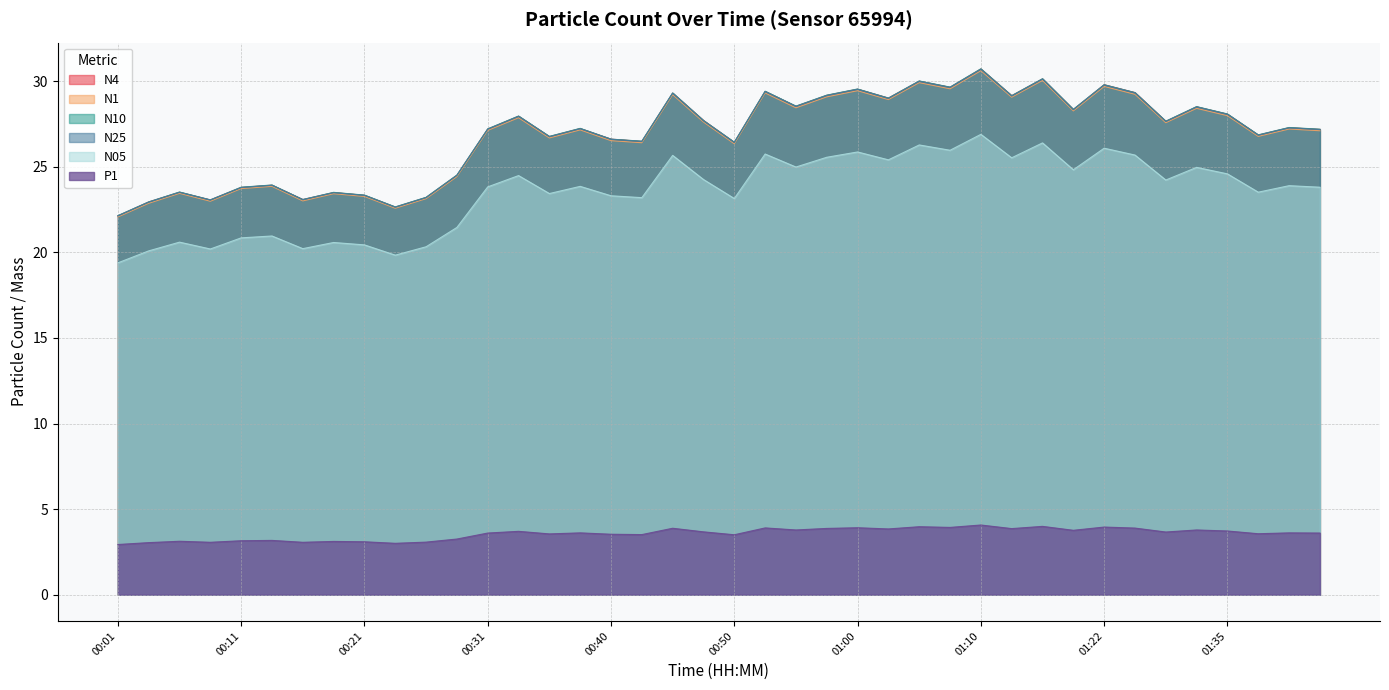

What is the sum of the N1 values at 00:57 and 00:11?

52.8